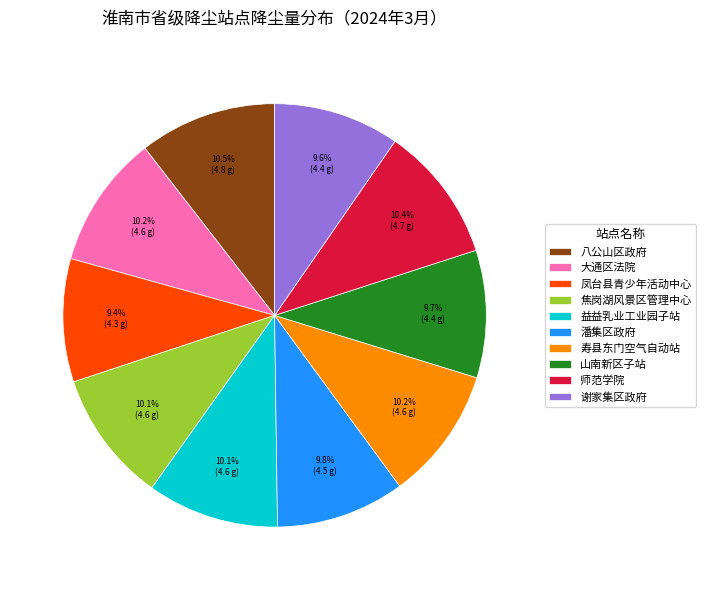

Do 谢家集区政府 and 山南新区子站 together represent more than half of the pie?

No